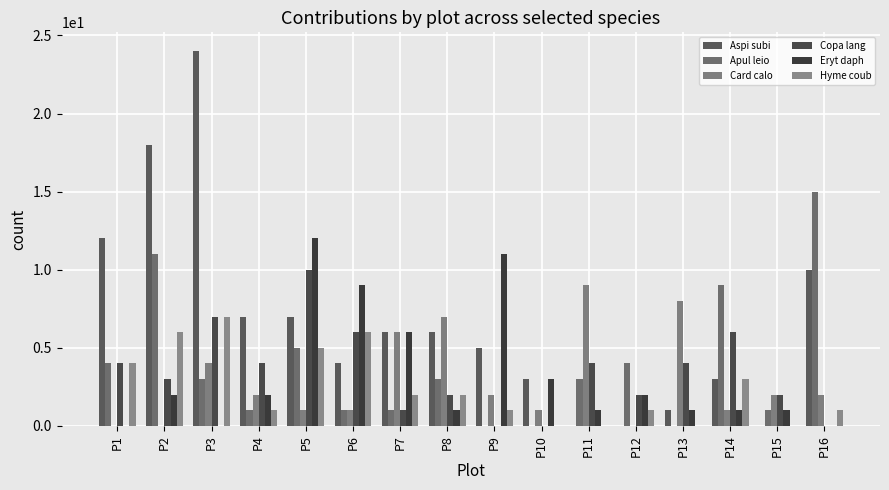

Are the bars grouped side by side (vs. stacked)?

Yes